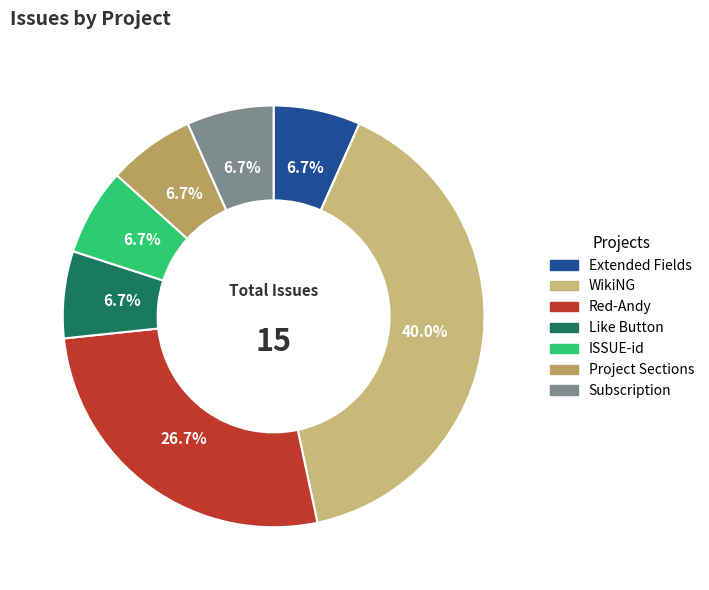

Count the number of slices in the pie.

7